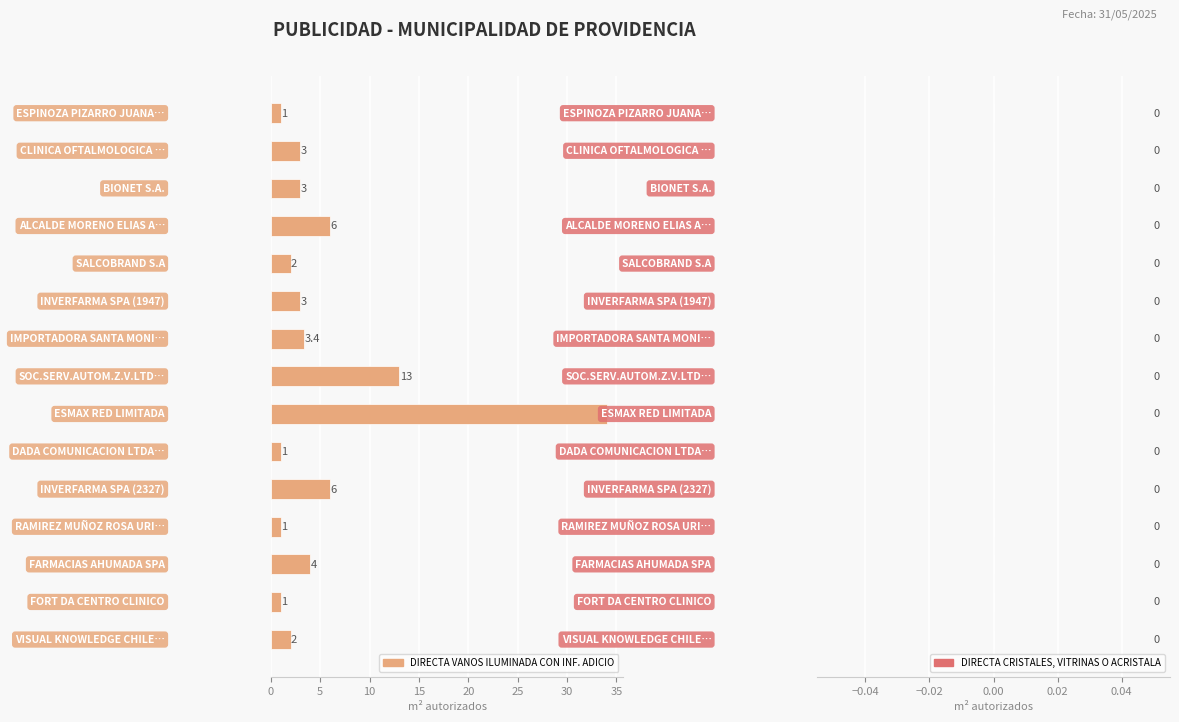

What is the value of the 10th bar from the top?

1.0